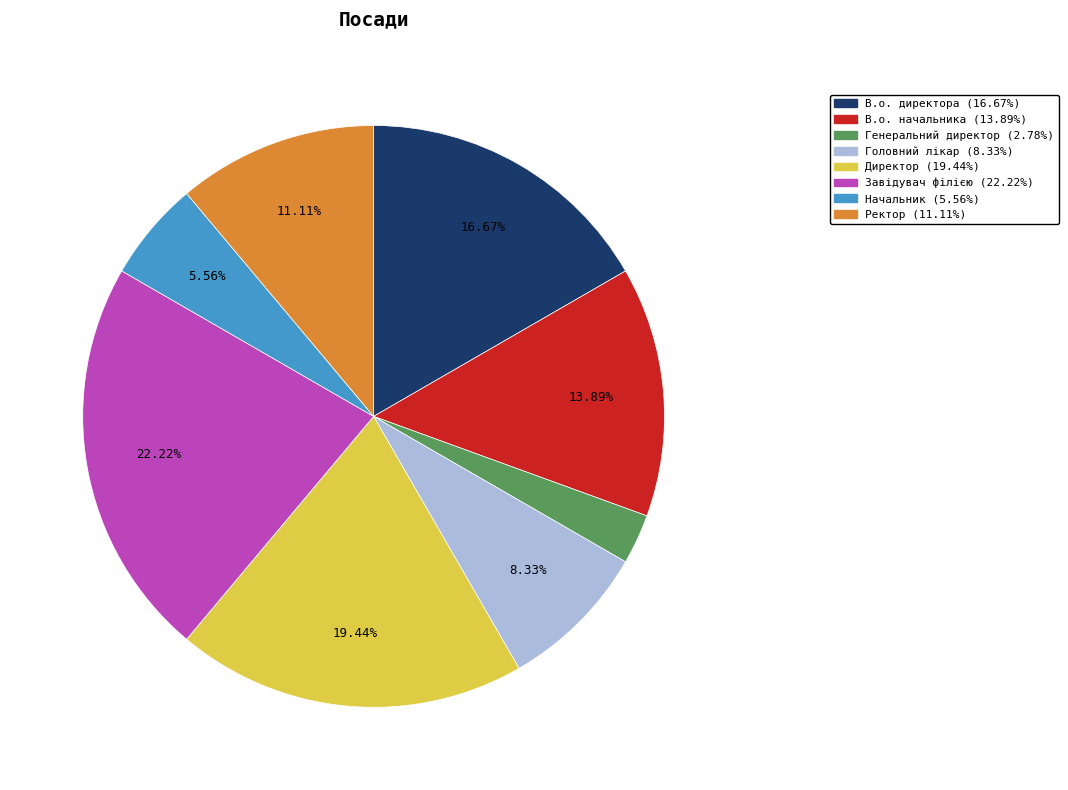

To the nearest percent, what is the difference between the Начальник and В.о. директора slice percentages?

11%